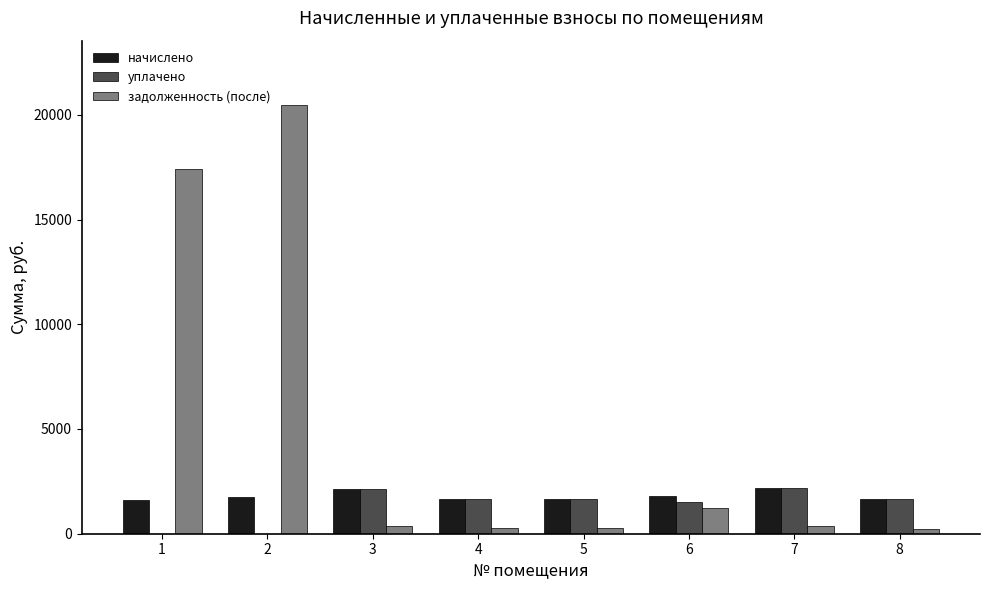

True or false: начислено has a value of 1653.5 at 4.

True